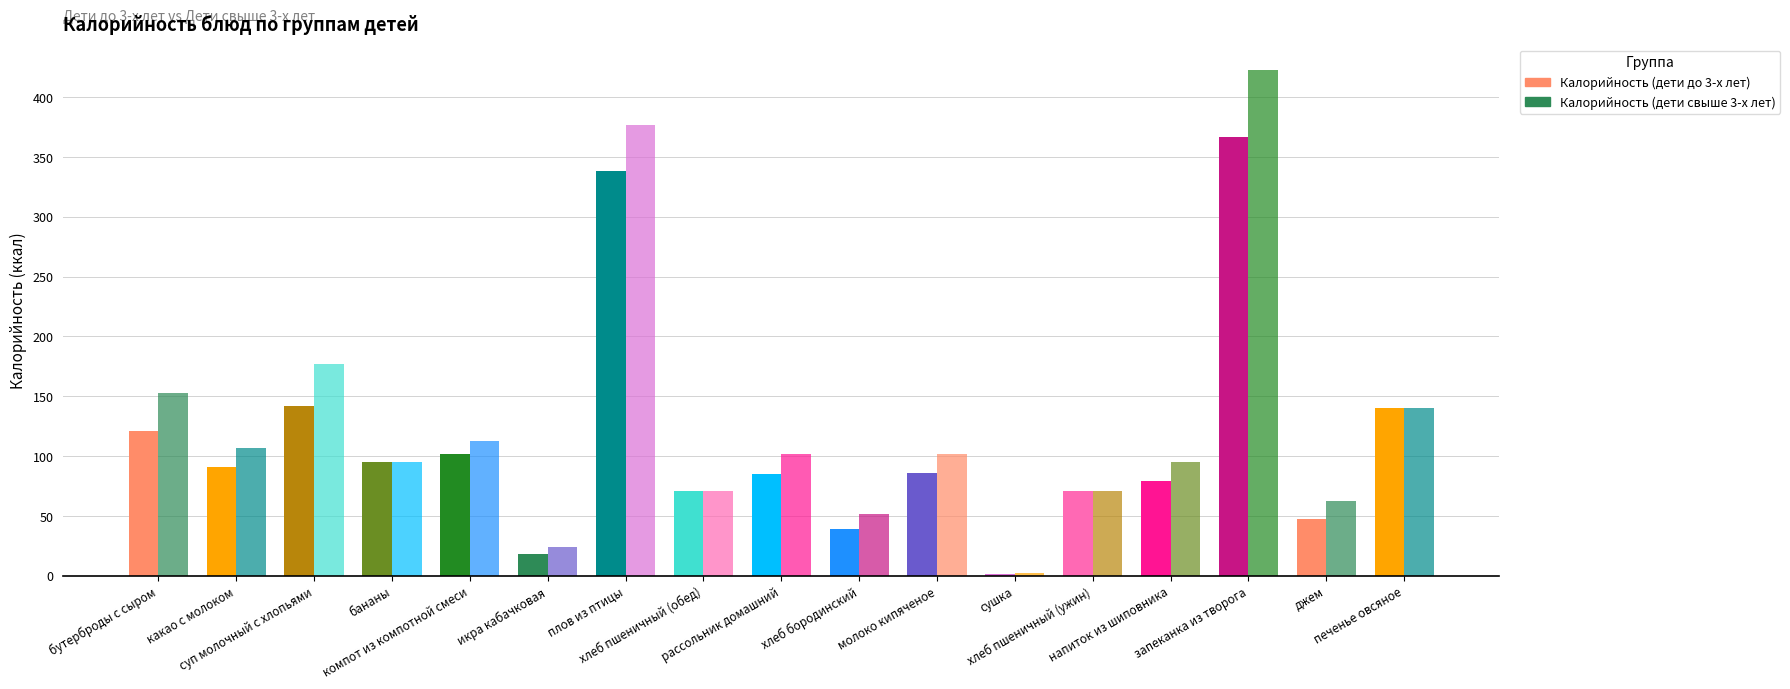

What is the value of the Калорийность (дети до 3-х лет) bar at the 11th from the left?

86.0